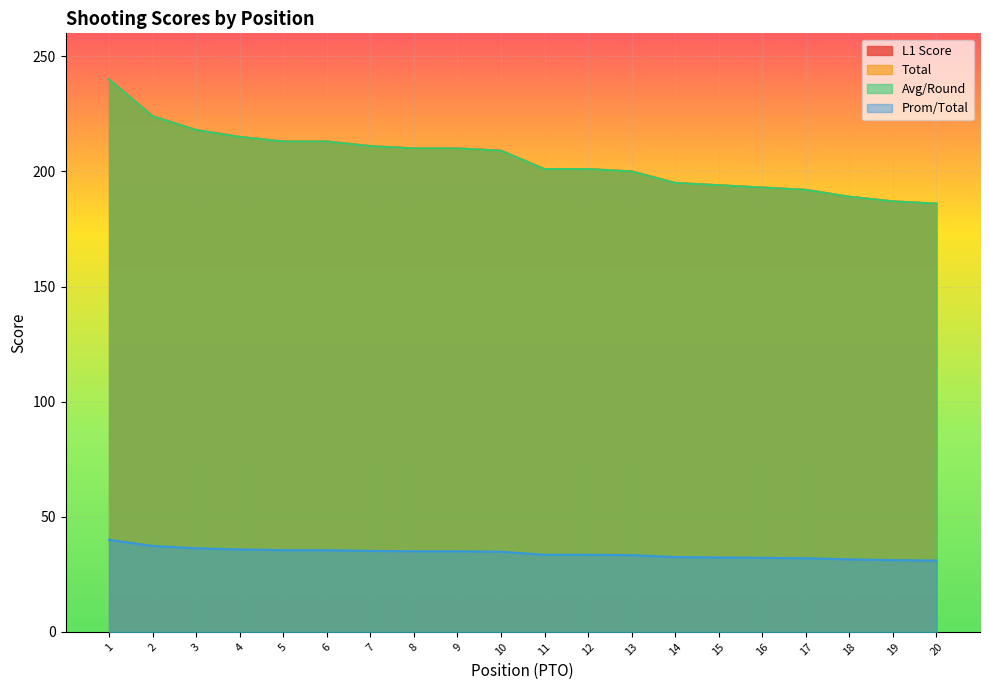

Rank the series at 1 from highest to lowest value.

L1 Score, Total, Avg/Round, Prom/Total